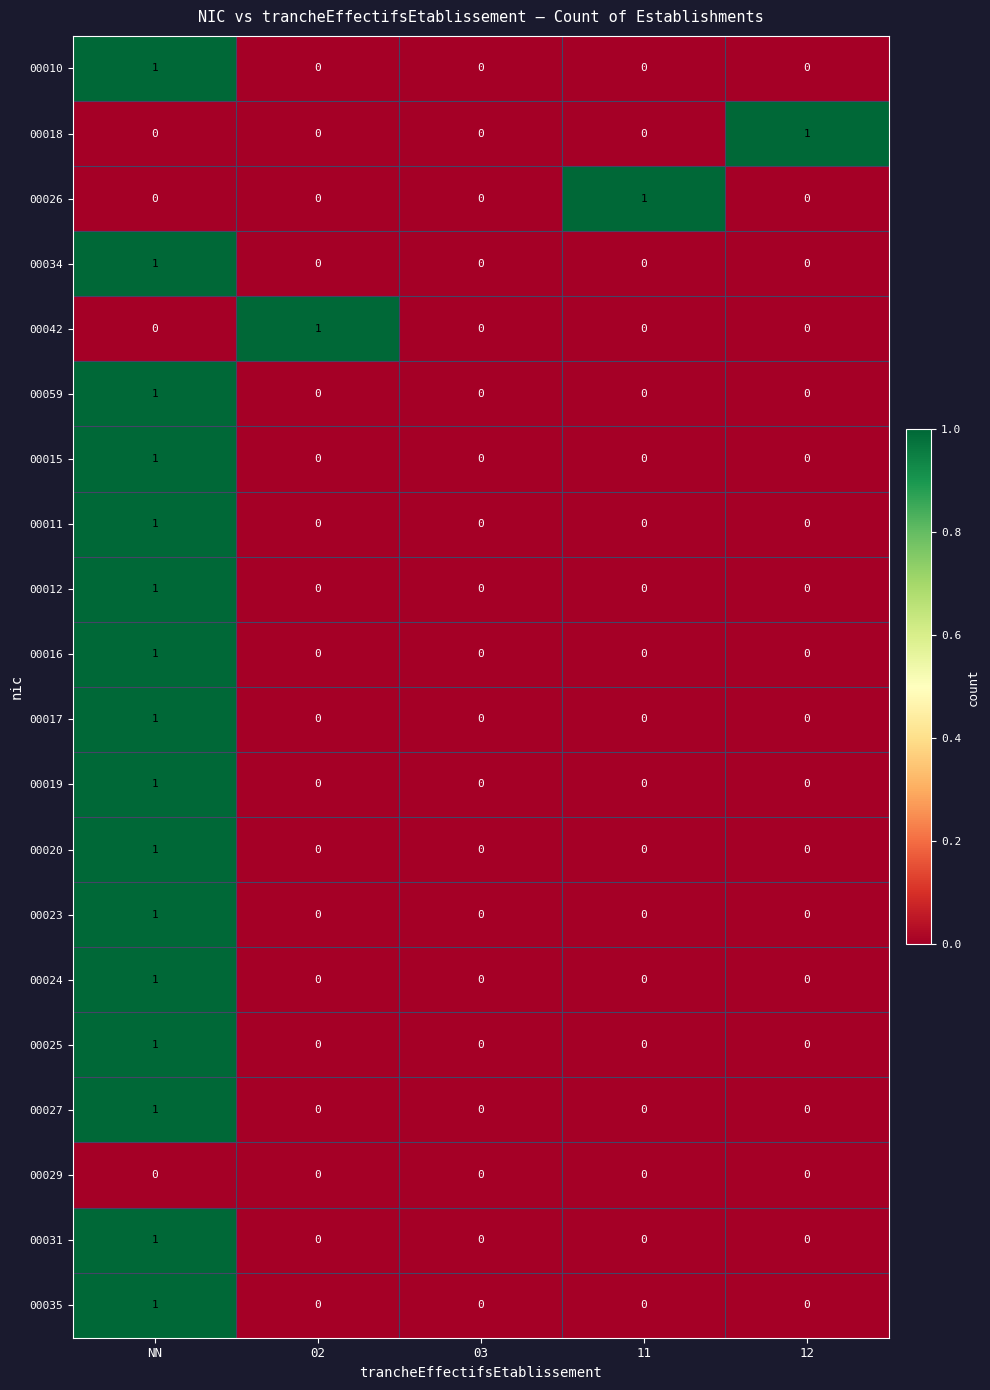

Count the 00019 values in the range 0 to 1.

5